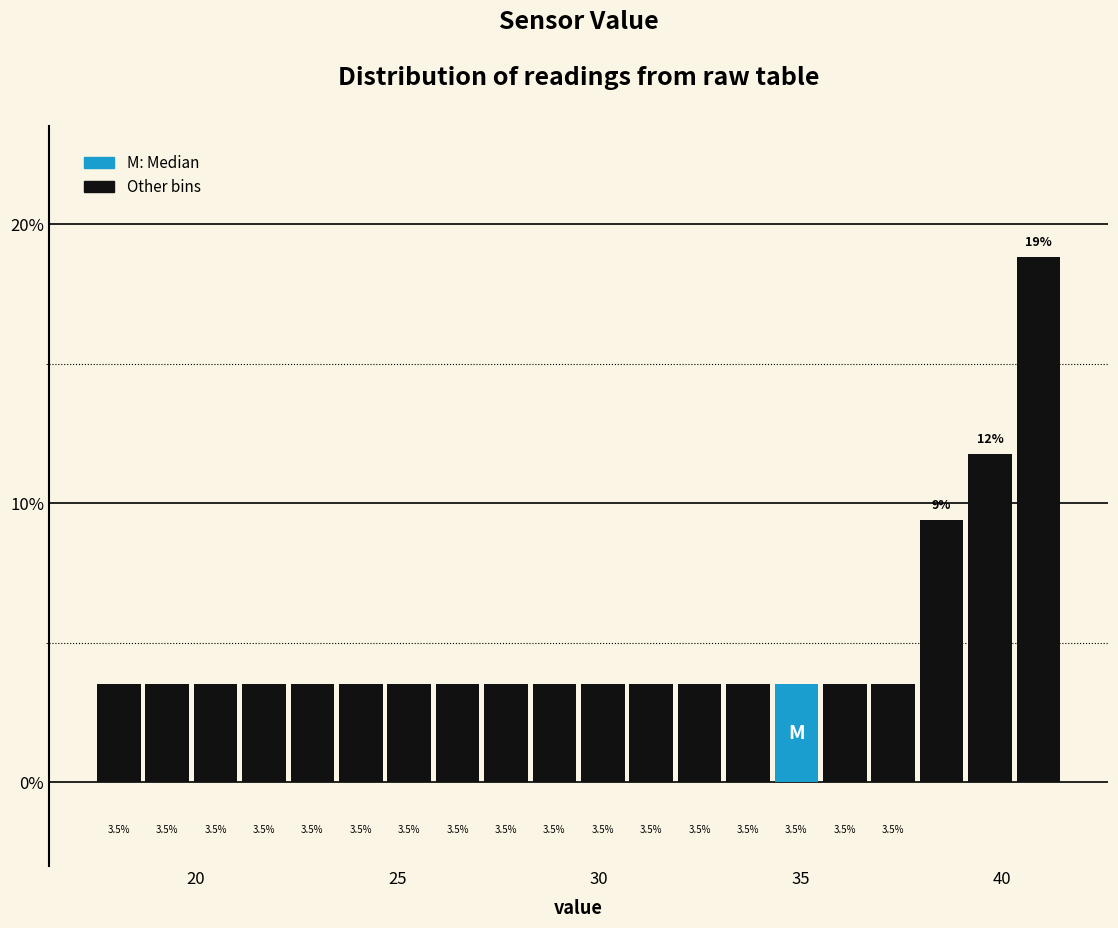

Around what value on the x-axis is the tallest bar? Give the approximate position of its centre, as read against the axis.

41.0